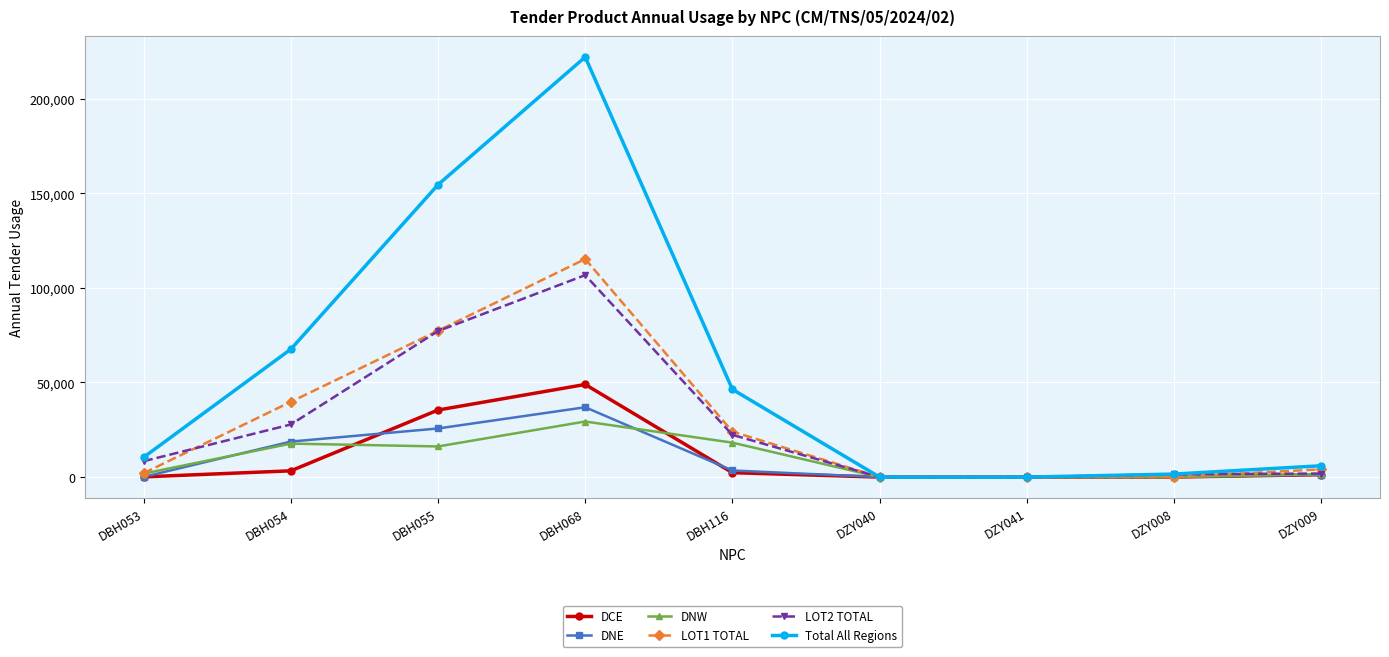

Is this an area chart (filled region under the line)?

No